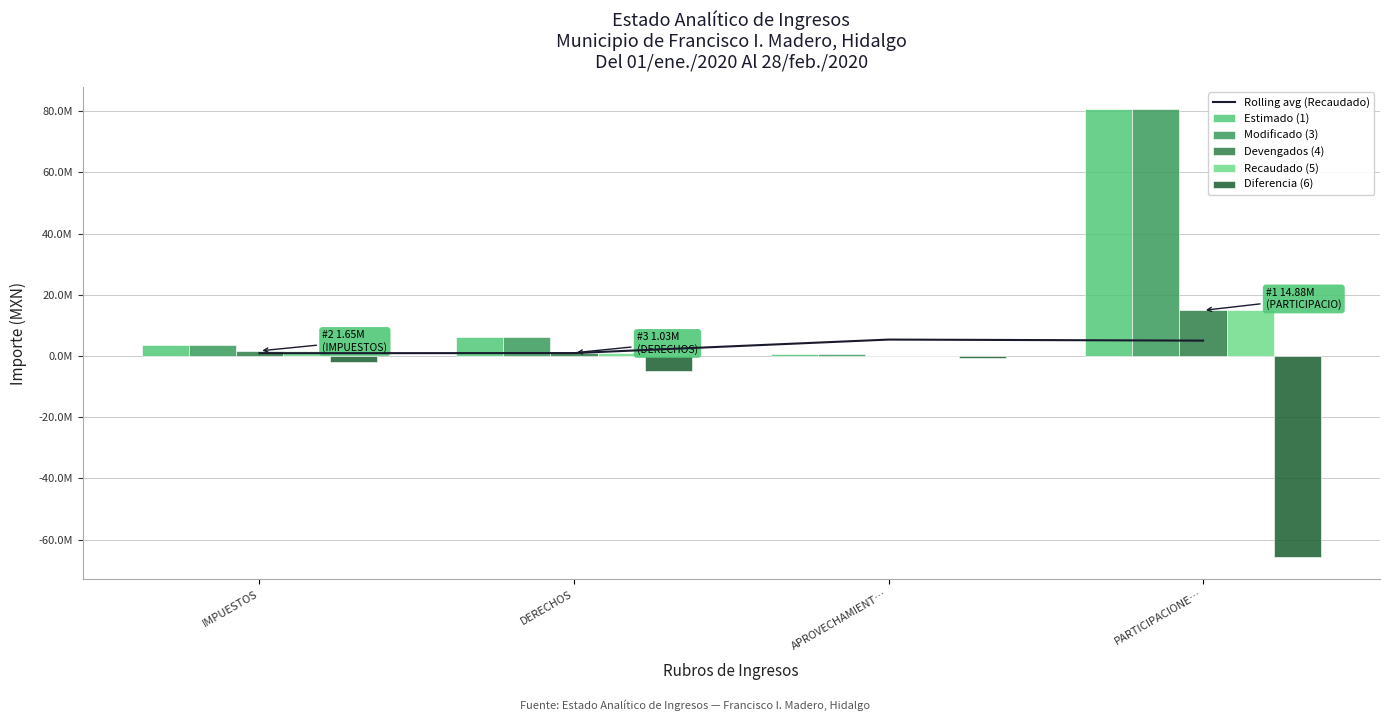

What position from the left is APROVECHAMIENT…?

3